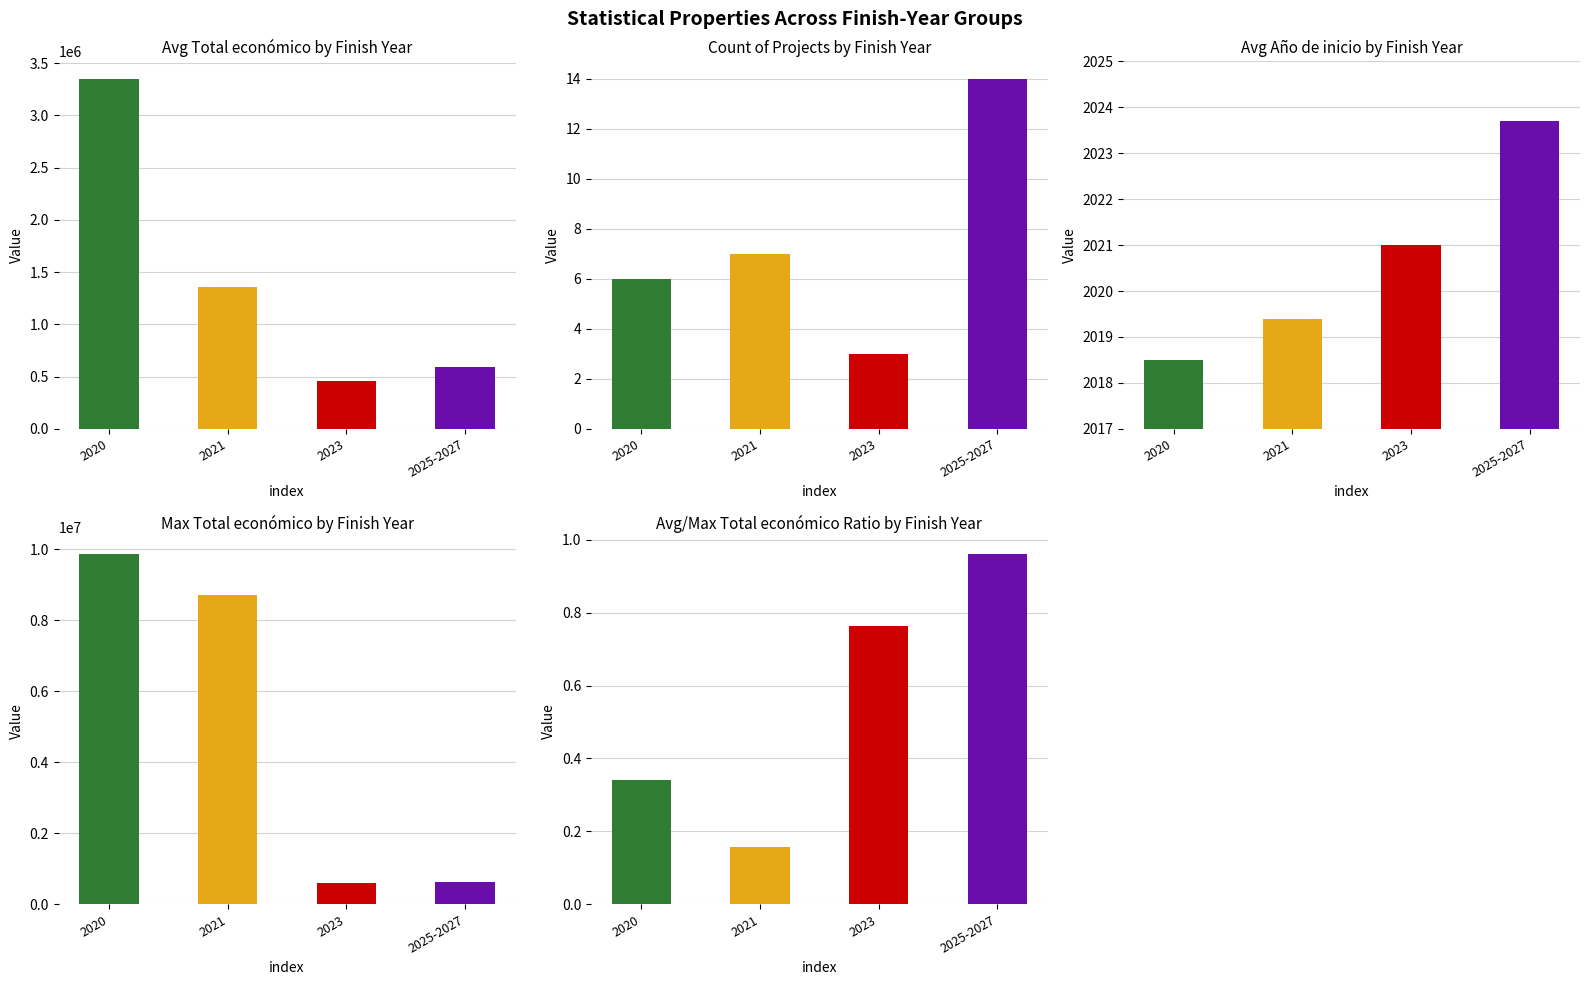

Between 2023 and 2025-2027, which is larger?

2025-2027